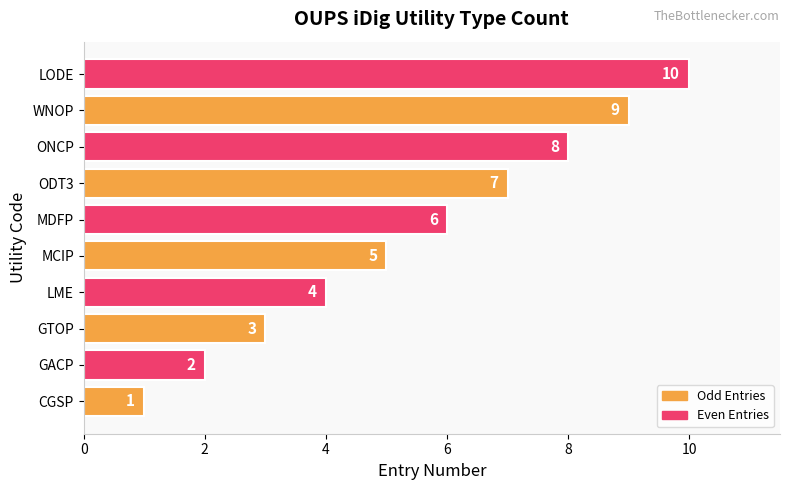

What is the approximate value at ODT3?

7